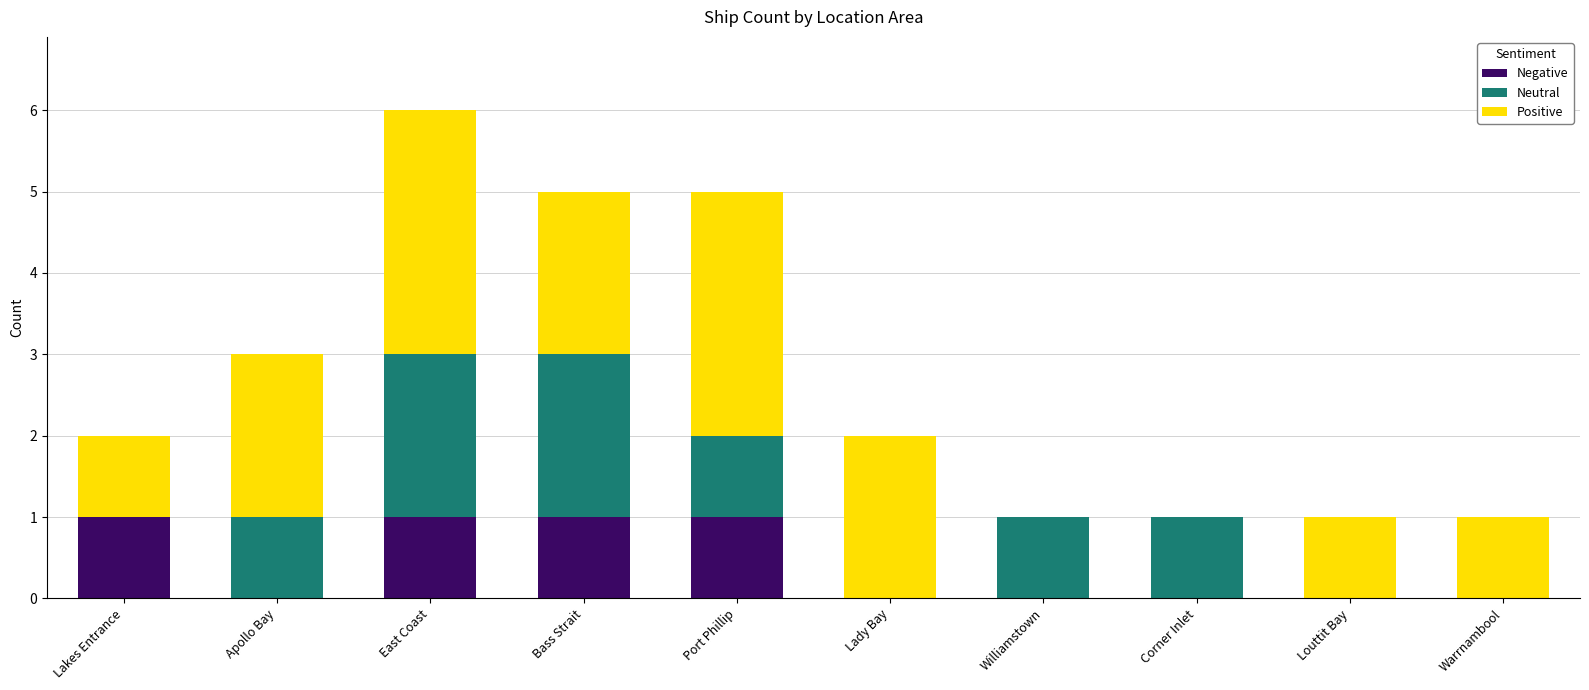

At which category is the sum across all series the highest?

East Coast